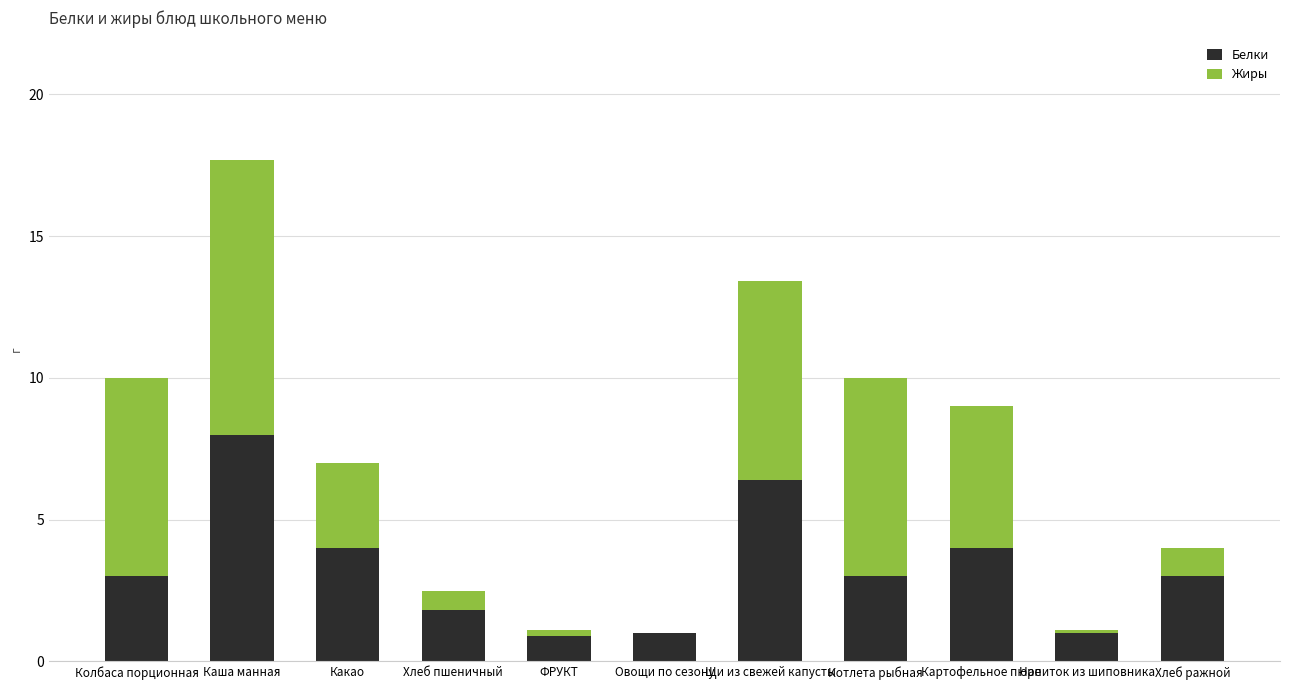

What is the total value across all series at Хлеб ражной?

4.0